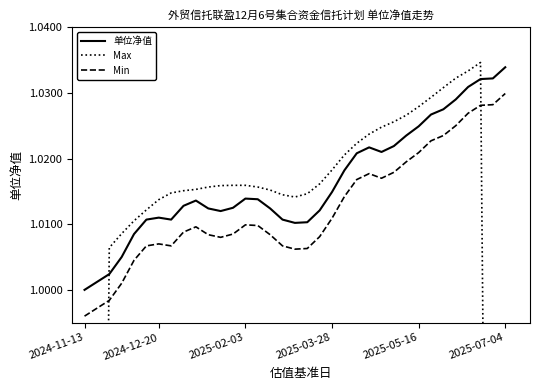

The Max series shows 0.5 at 21. True or false?

False